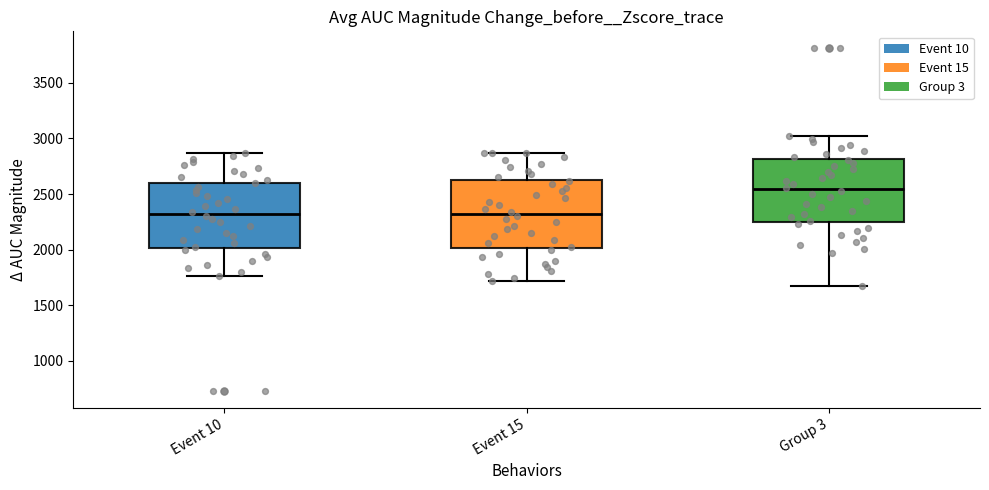

Where does the median line of the box for Group 3 sit on the y-axis? The values are not printed on the chart, so give them approximately, as read against the axis.

2550